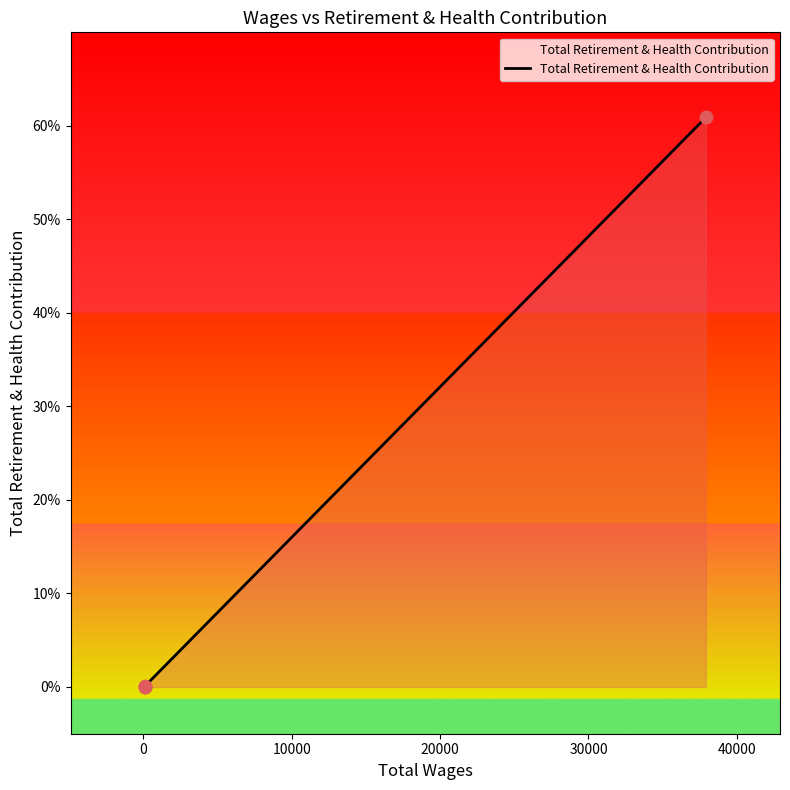

Between 0 and 10000, which is larger?

10000